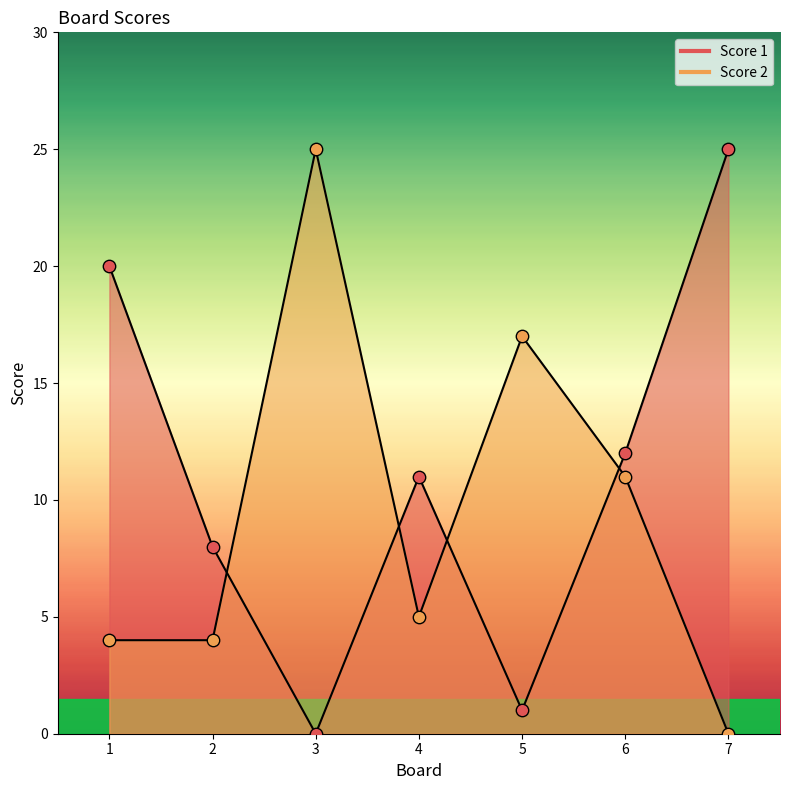

Which series reaches the minimum Y coordinate?

Score 1